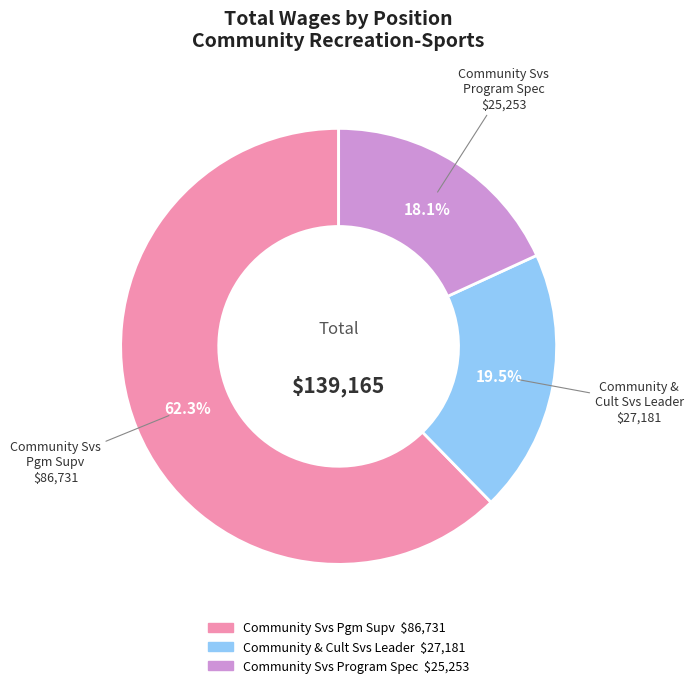

To the nearest percent, what is the difference between the largest and smallest slice percentages?

44%